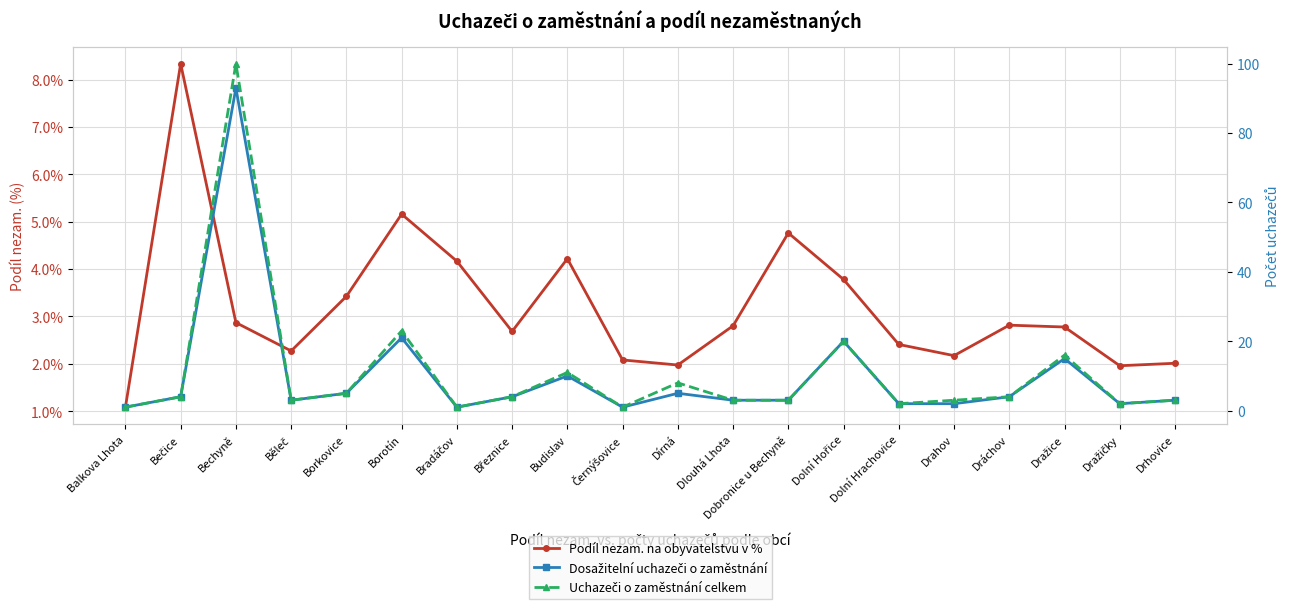

What are all the series names shown in the legend?

Podíl nezam. na obyvatelstvu v %, Dosažitelní uchazeči o zaměstnání, Uchazeči o zaměstnání celkem